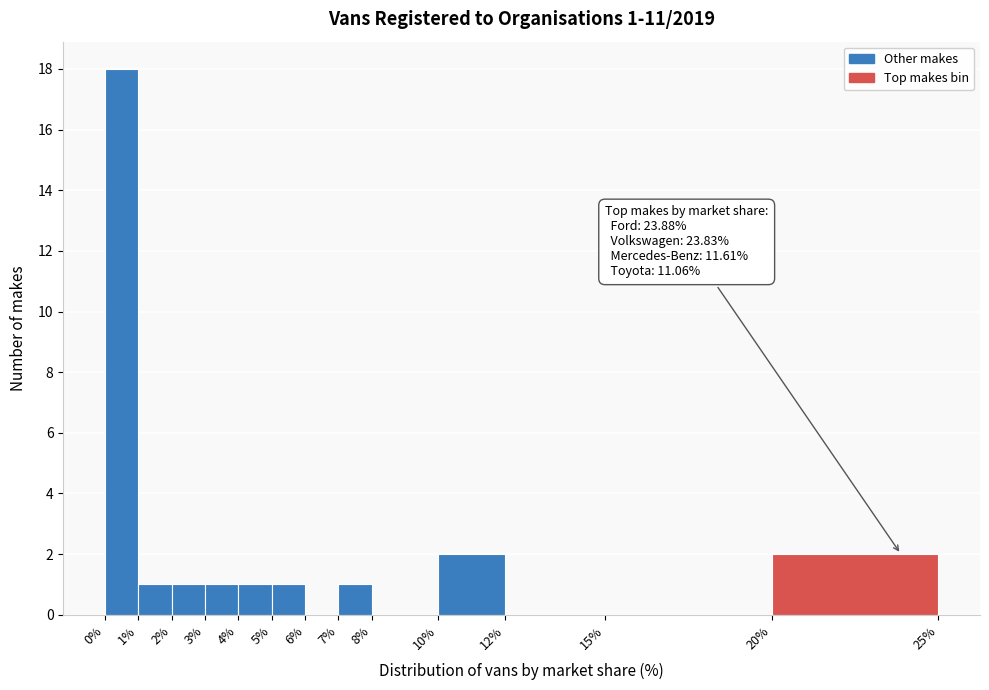

Over which range of the x-axis is the bar tallest?

0% to 1%